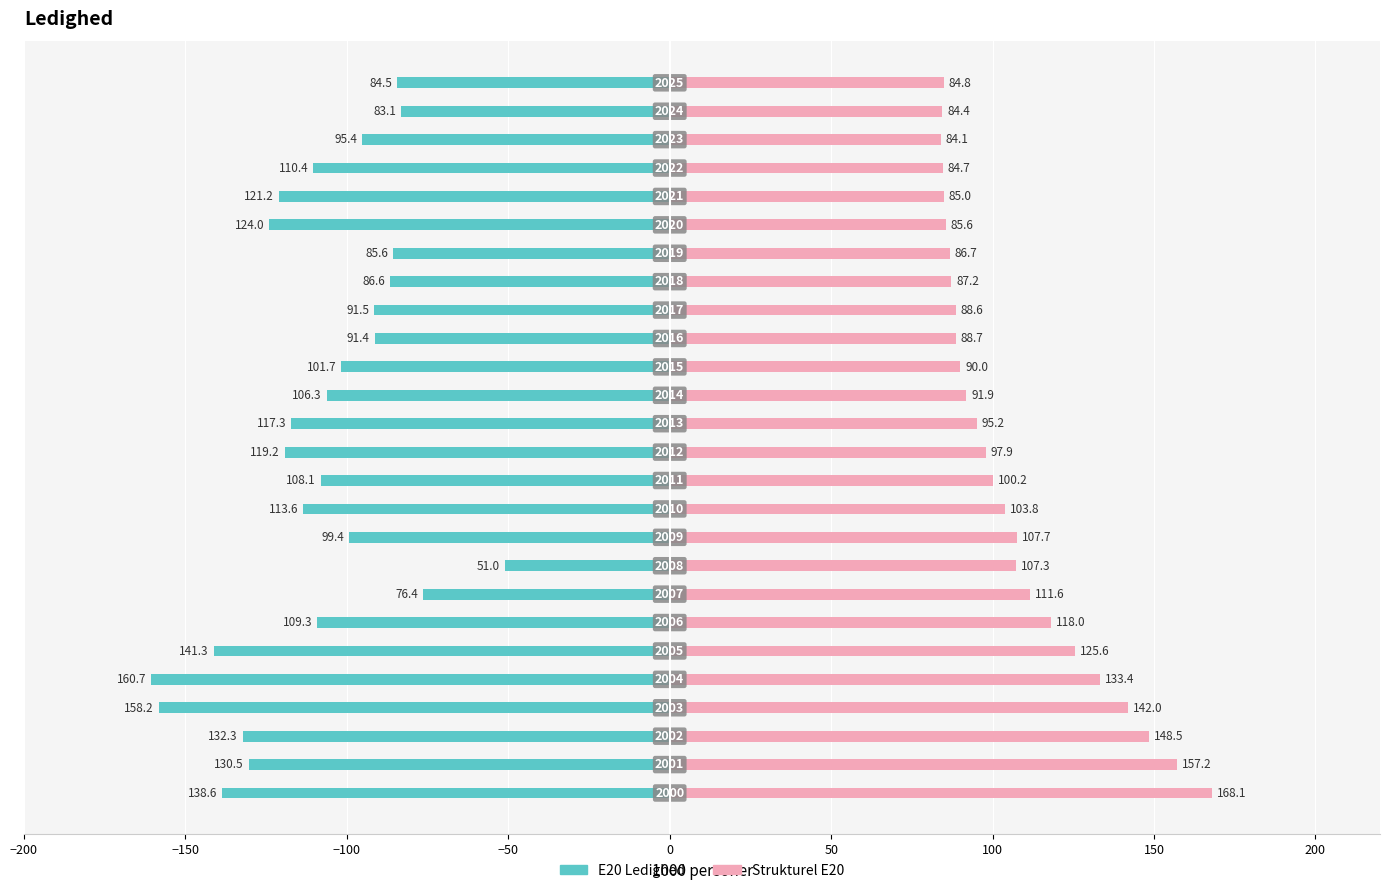

Is it true that Strukturel E20 equals 107.3 at 200?

True